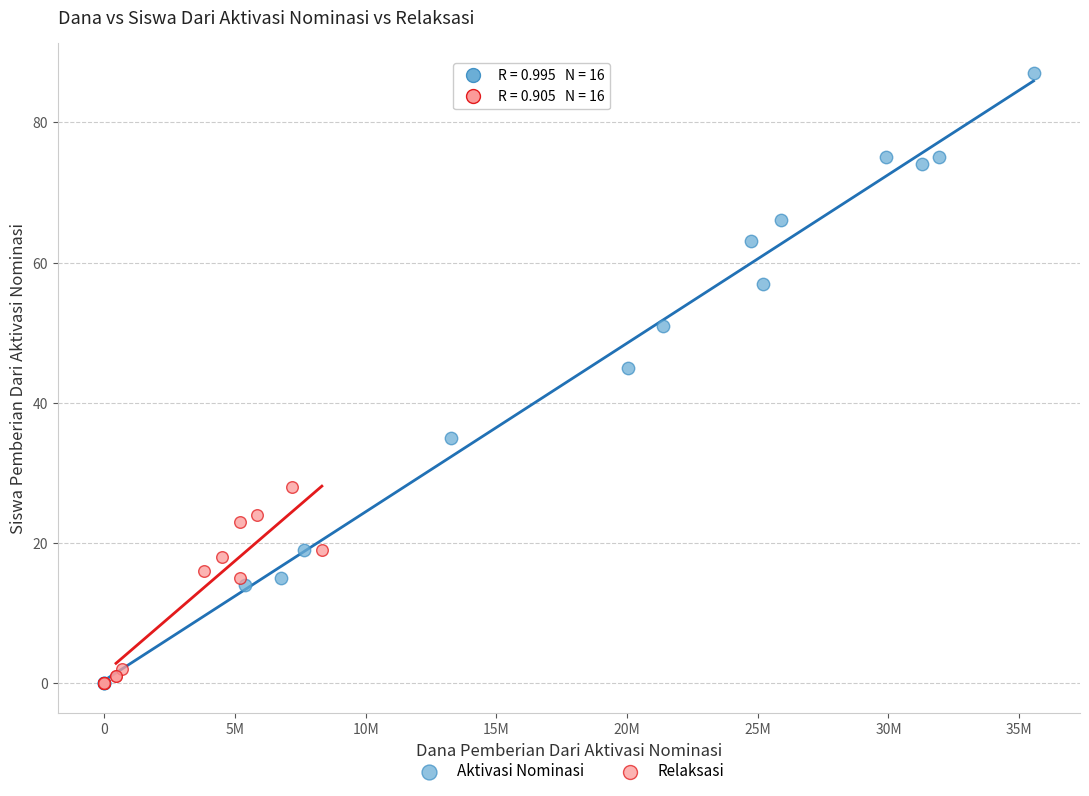

Which series has the largest Y range (max minus min)?

Aktivasi Nominasi